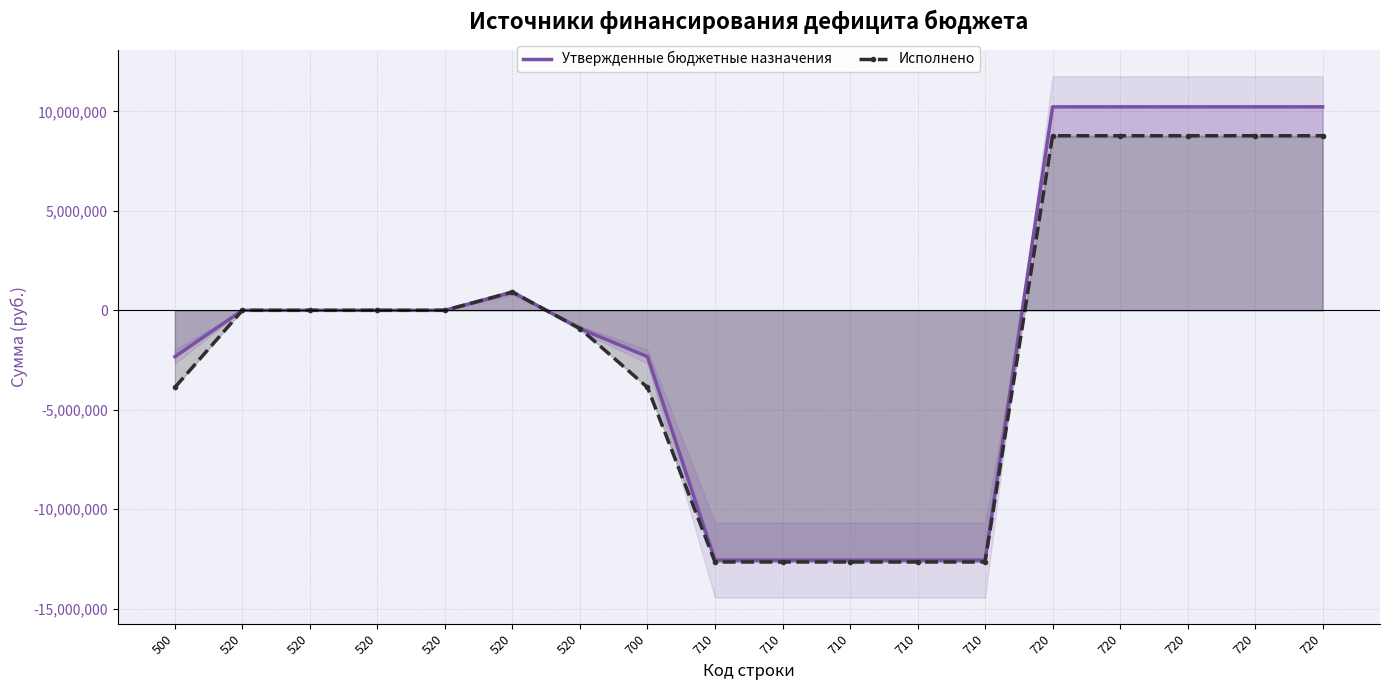

Which series has the largest total across all categories?

Утвержденные бюджетные назначения